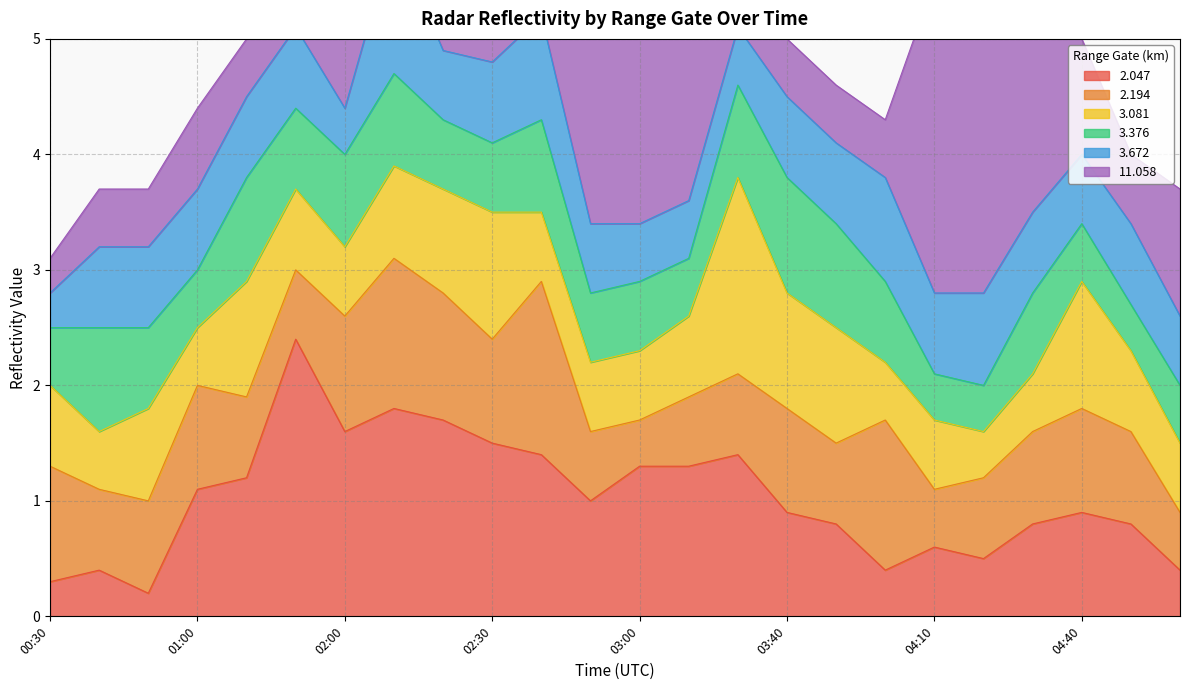

What is the label of the 13th point from the right?

02:50